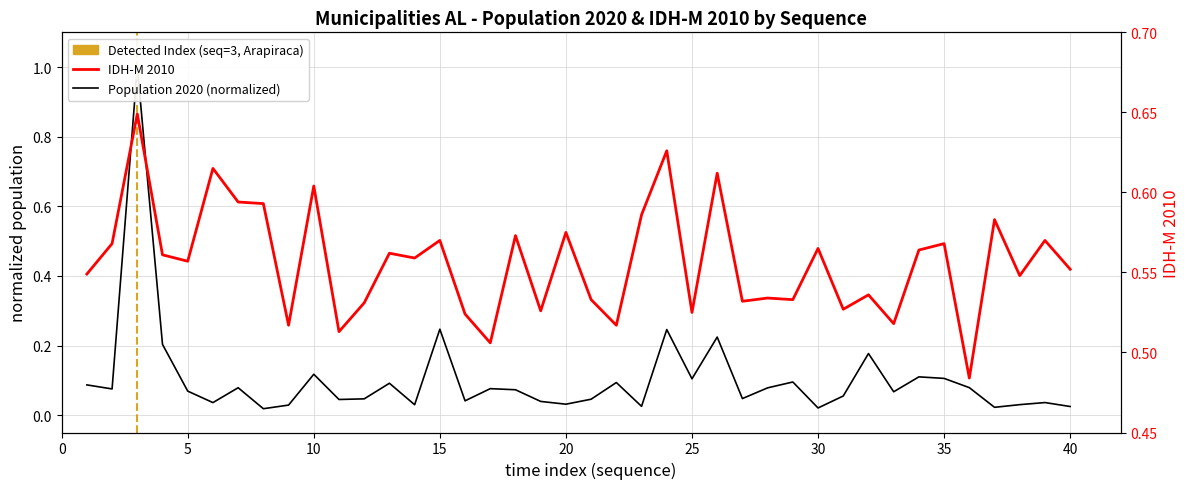

True or false: IDH-M 2010 and Populacao 2020 intersect in this chart.

True